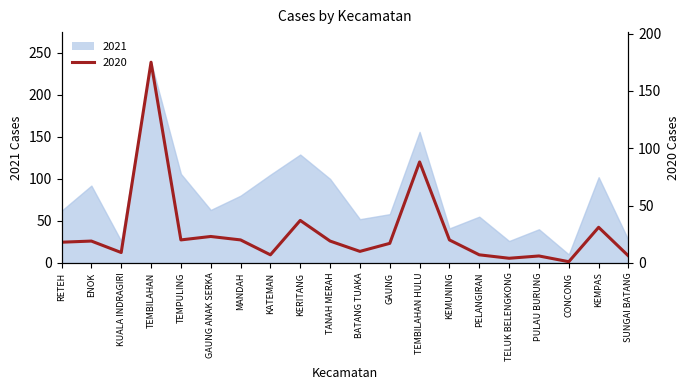

Where is the first local maximum for 2020?

ENOK